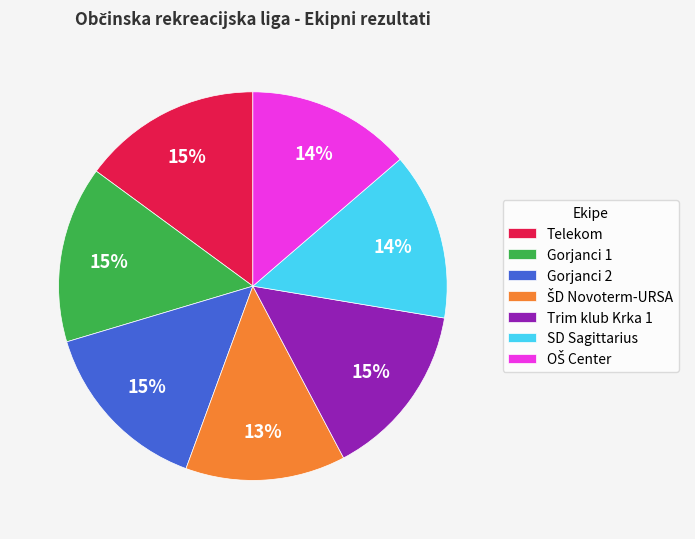

Do Trim klub Krka 1 and SD Sagittarius together represent more than half of the pie?

No